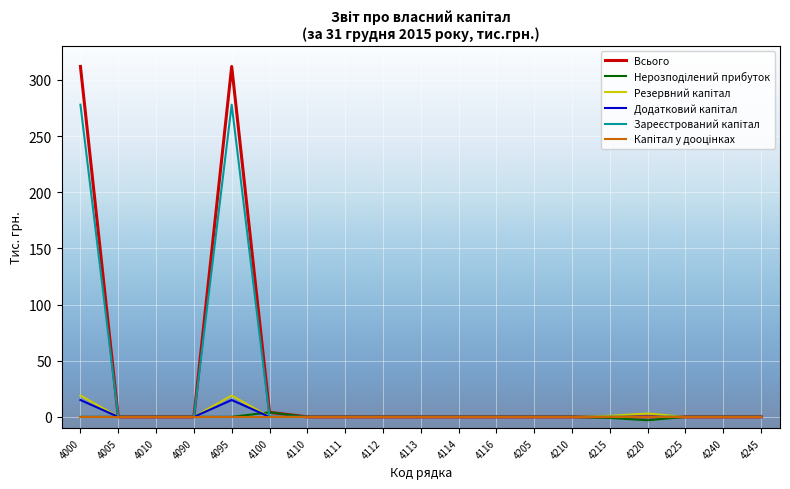

Which series has the largest range (max minus min)?

Всього